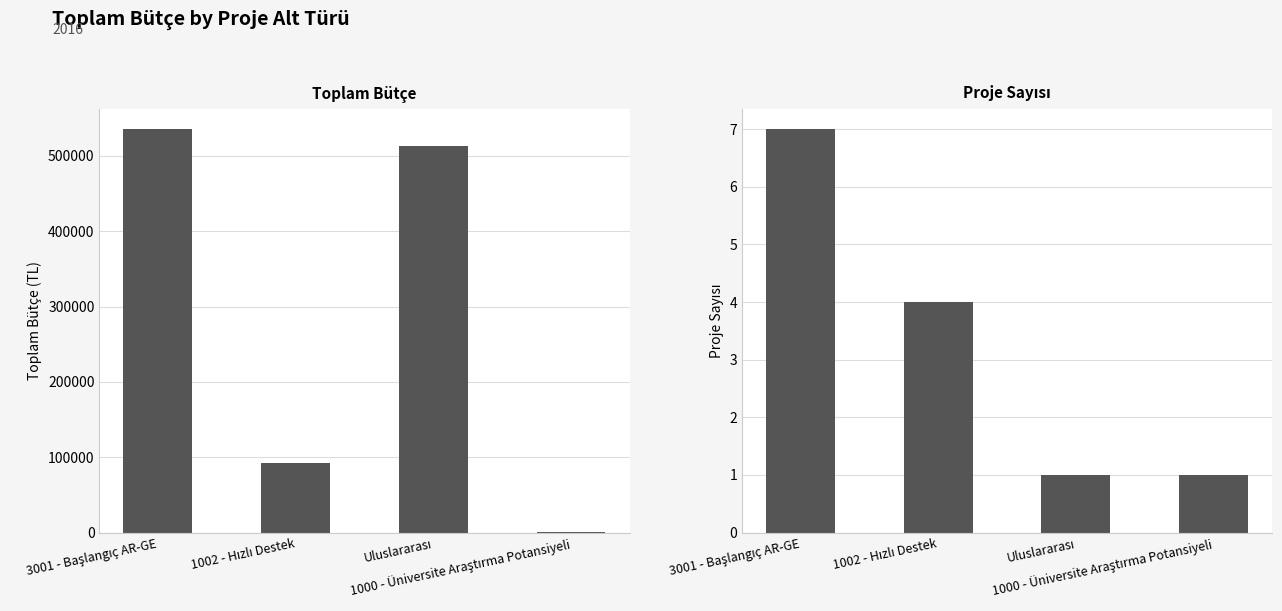

What is the sum of all Toplam Bütçe values?

1141765